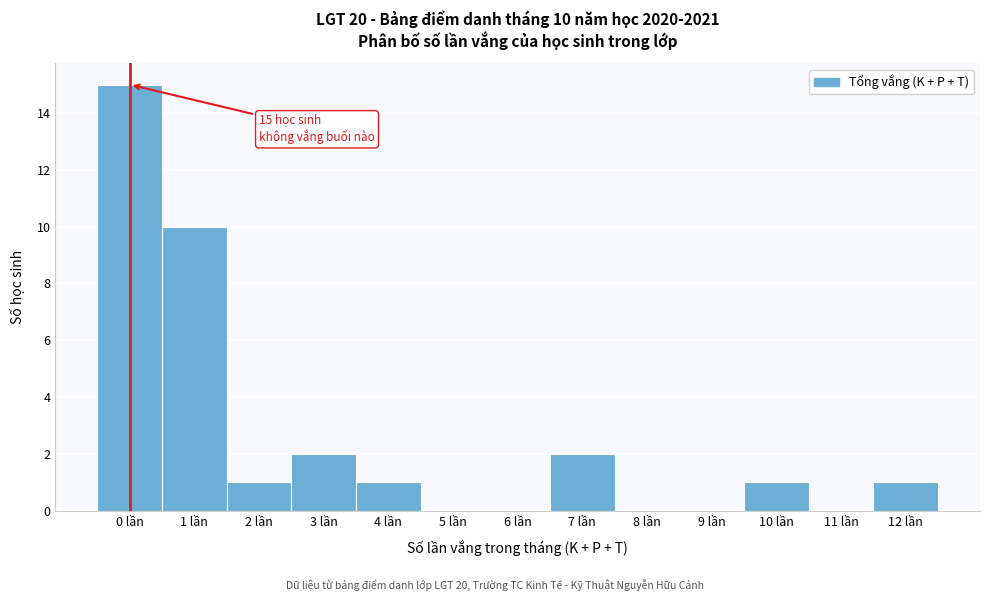

Which range on the x-axis has the tallest bar?

-0.5 to 0.5